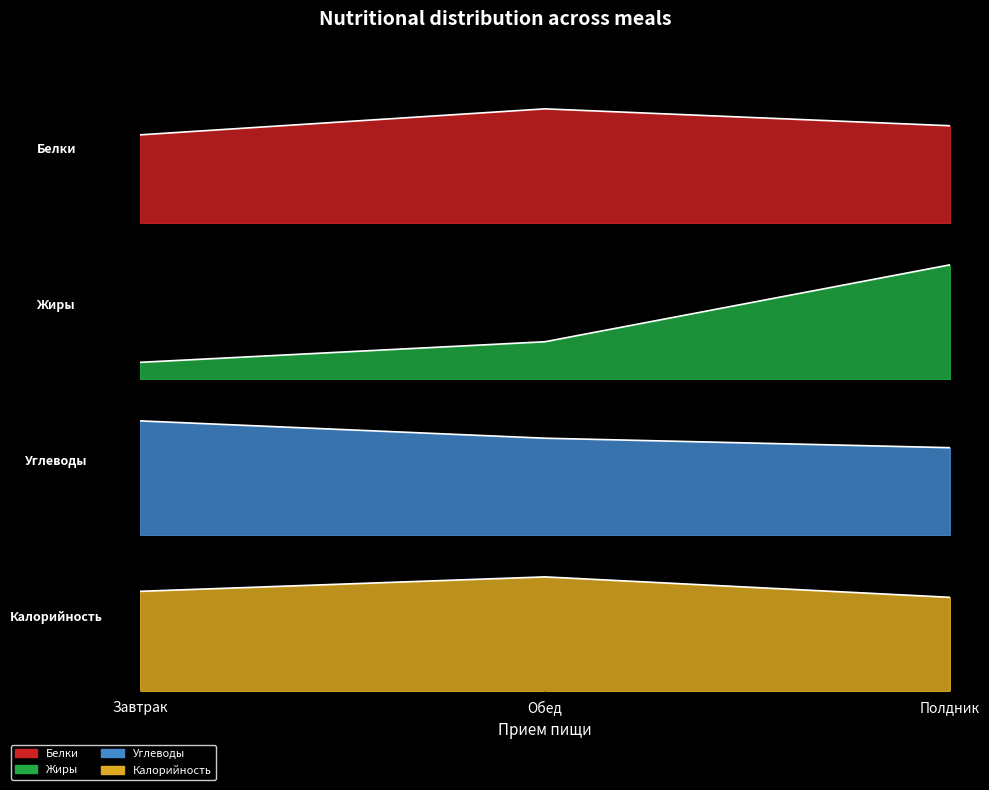

Rank the series by their maximum value, from highest to lowest.

Калорийность, Углеводы, Жиры, Белки